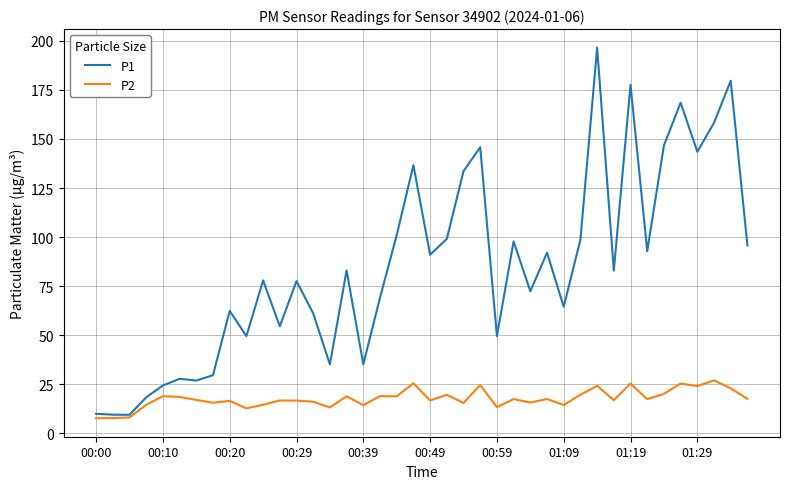

What is the sum of all P1 values?

3385.9